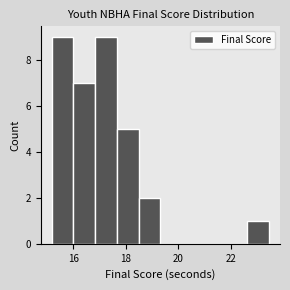

What is the height of the bar covering 22.6 to 23.4 on the x-axis? Neither the bar edges nor the heights are printed on the chart, so give them approximately, as read against the axes.

1